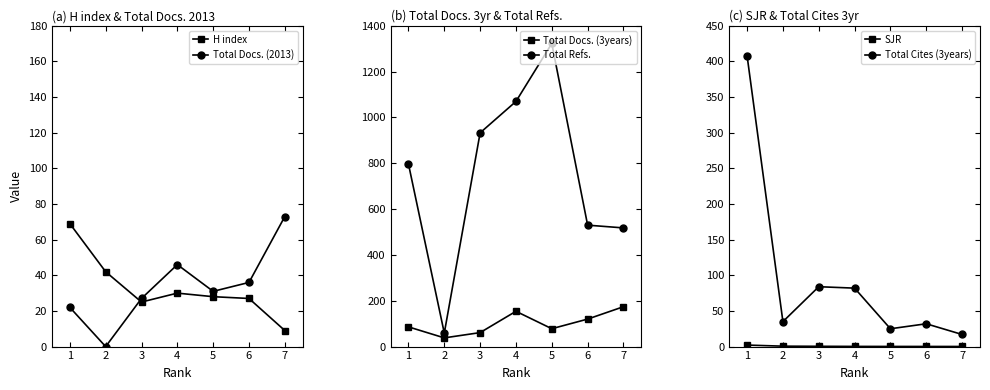

Reading left to right, transcribe all the data shown in this chart.

H index: 69.0	42.0	25.0	30.0	28.0	27.0	9.0
Total Docs. (2013): 22.0	0.0	27.0	46.0	31.0	36.0	73.0
Total Docs. (3years): 86.0	38.0	61.0	154.0	78.0	120.0	174.0
Total Refs.: 797.0	59.0	933.0	1070.0	1323.0	530.0	518.0
SJR: 2.1	0.6	0.4	0.3	0.2	0.2	0.2
Total Cites (3years): 408.0	35.0	84.0	82.0	25.0	32.0	17.0